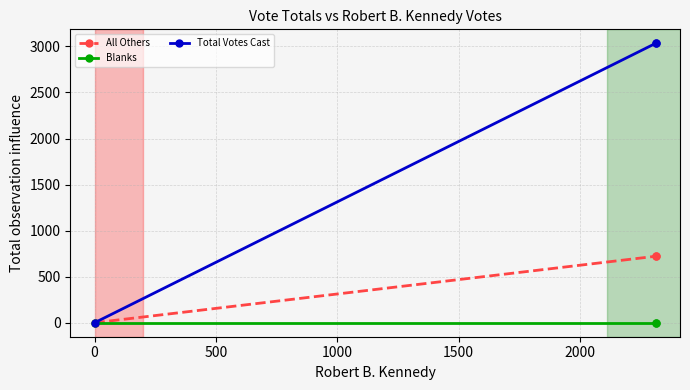

What is the total value across all series at 500?

3756